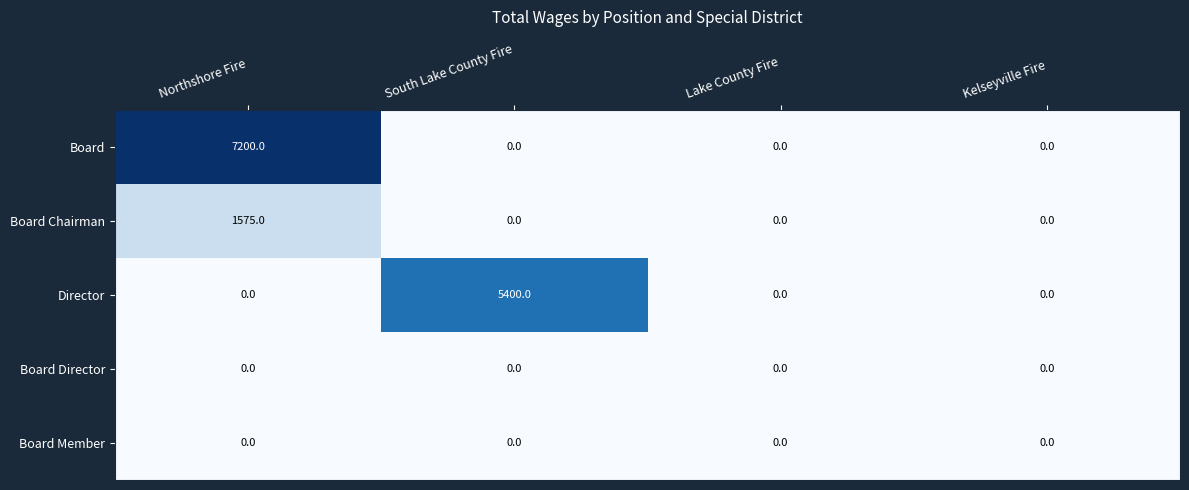

What is the difference between the highest and lowest values at South Lake County Fire?

5400